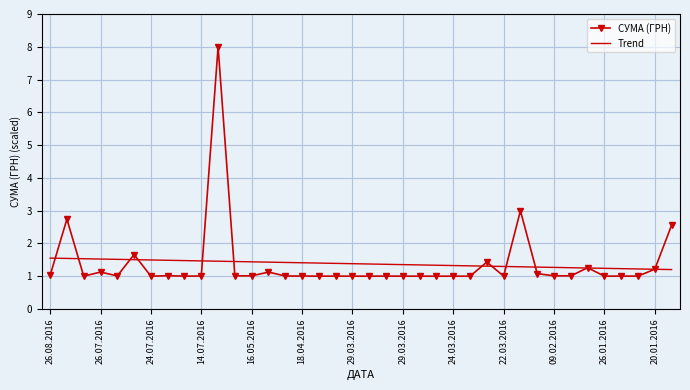

What is the maximum value for Trend?

1.6